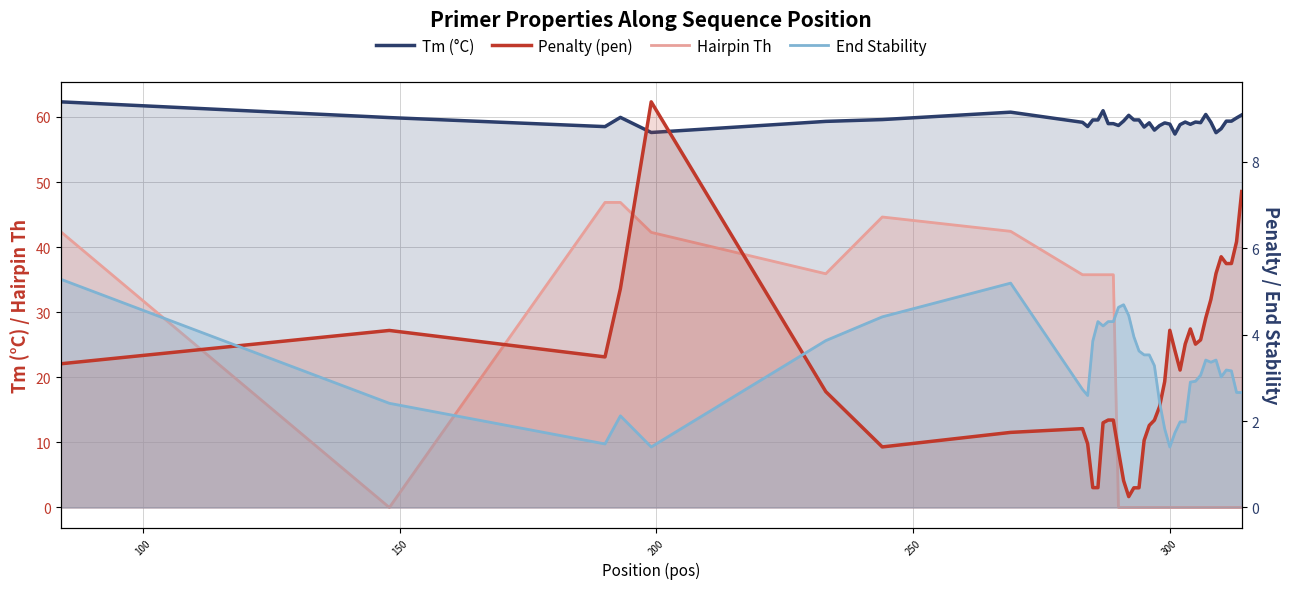

After their last crossing, which series has the higher values: Hairpin Th or Penalty (pen)?

Penalty (pen)